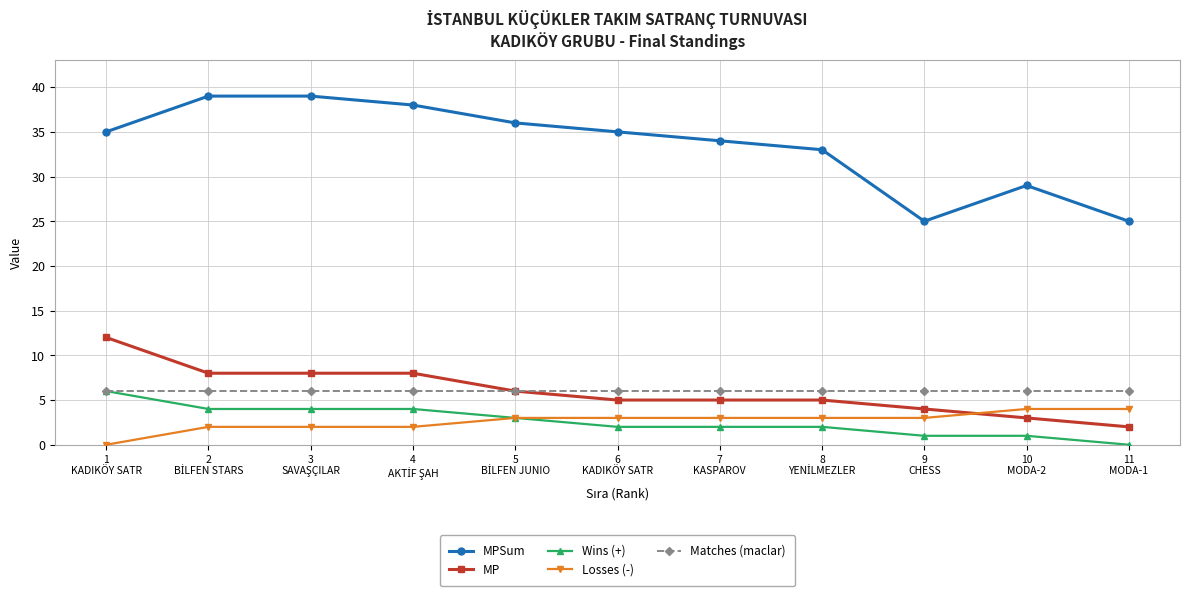

Which series has the largest total across all categories?

MPSum